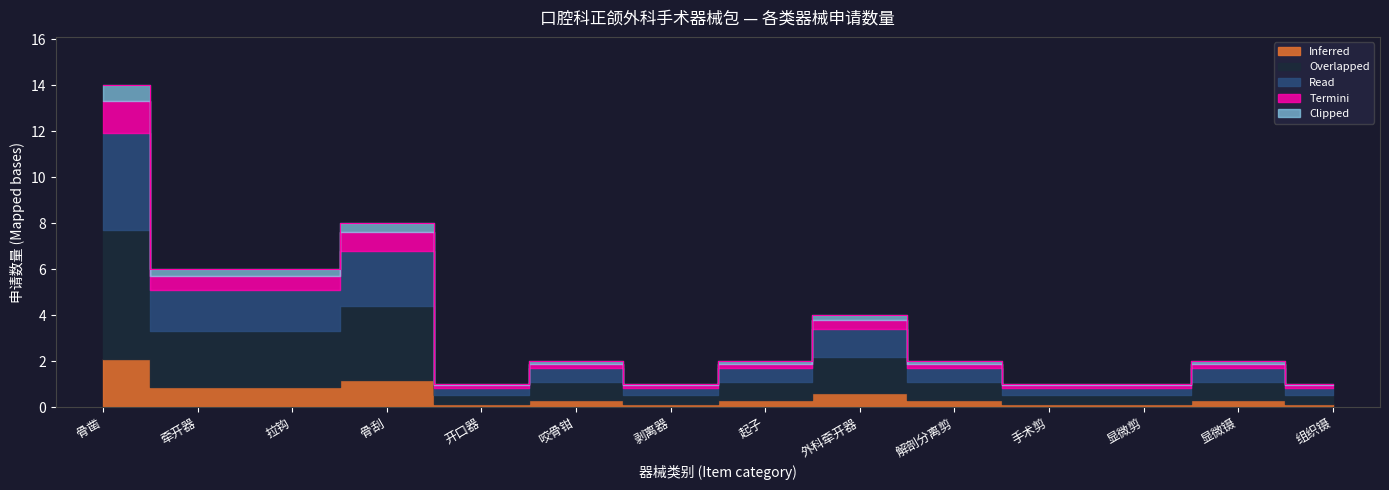

How many lines are shown in the chart?

1